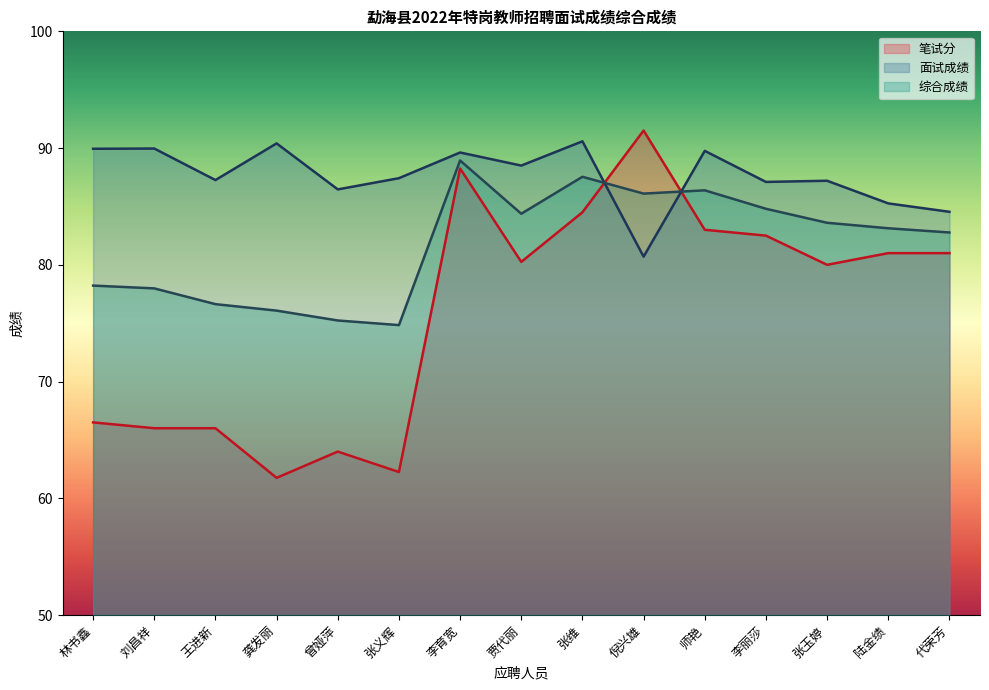

Which series changed the most between 刘昌祥 and 曾娅萍?

面试成绩